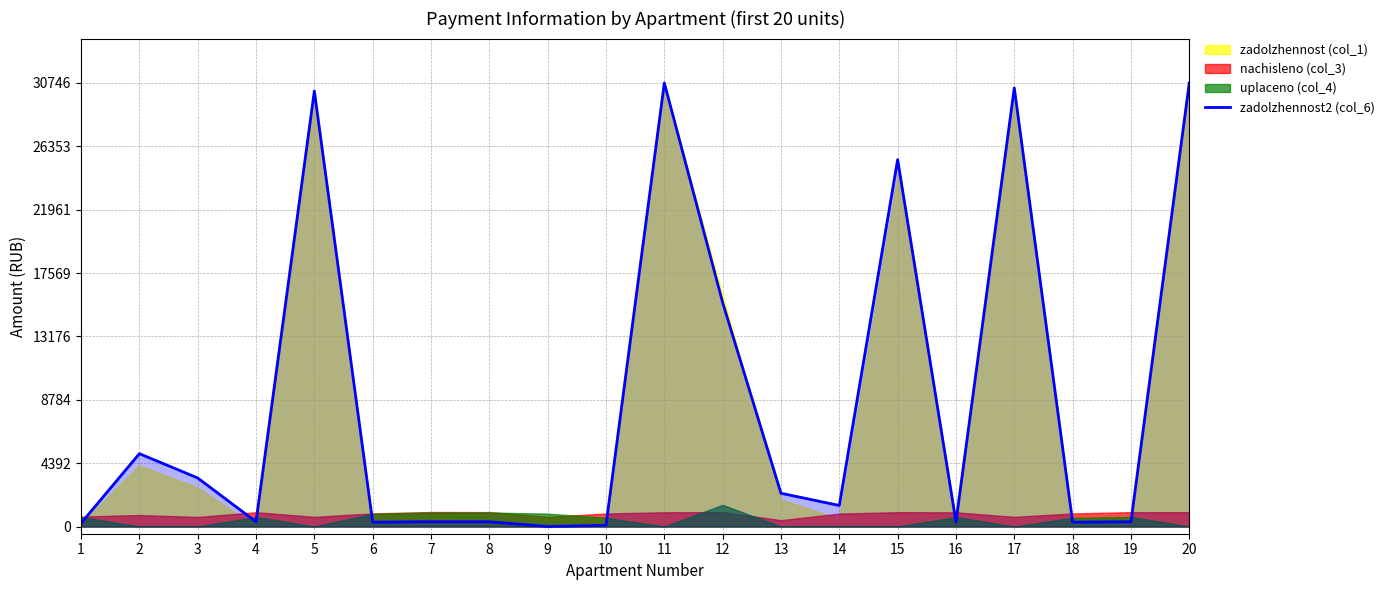

What is the value of the 1st point from the left?

227.5